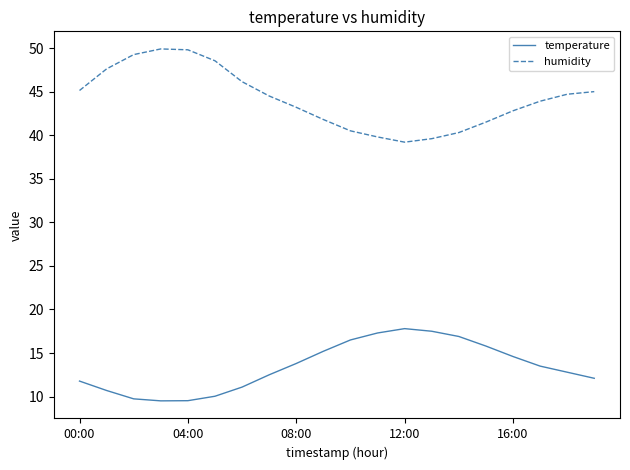

What is the highest value of the humidity series?

49.9